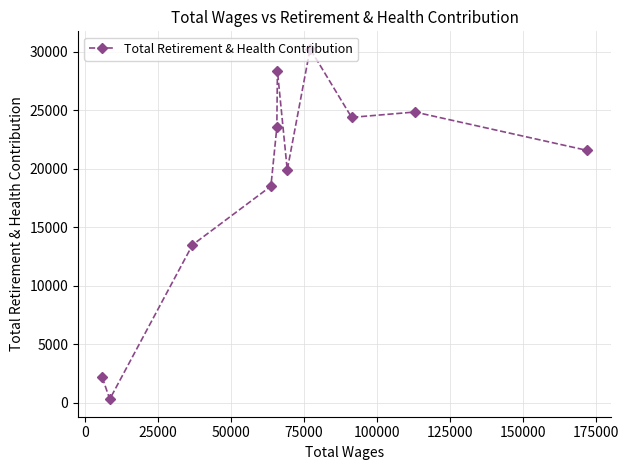

What is the difference between the maximum and minimum values?

29944